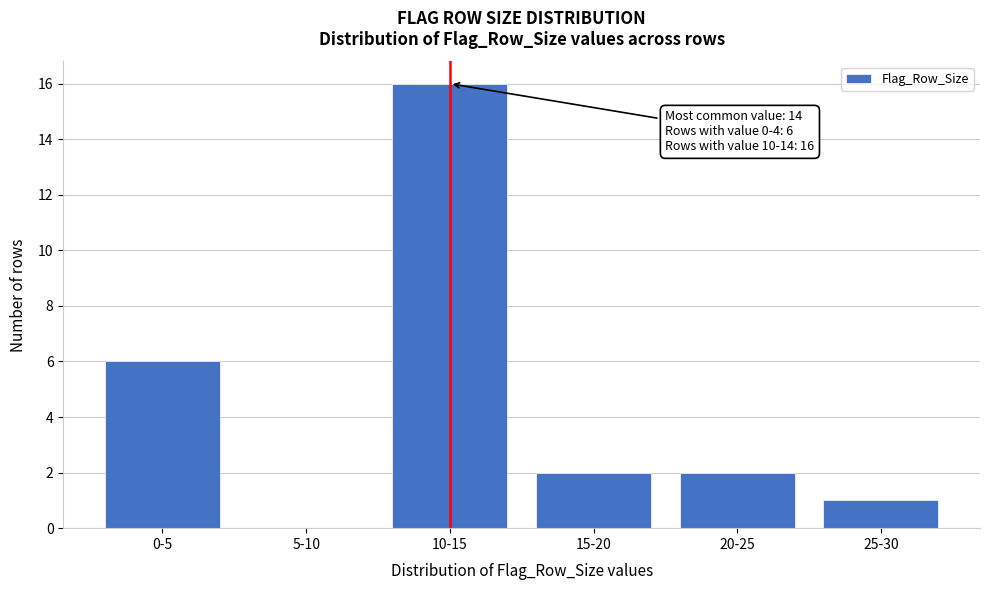

Reading left to right, list all the values displayed in this chart.

0-5=6	5-10=0	10-15=16	15-20=2	20-25=2	25-30=1